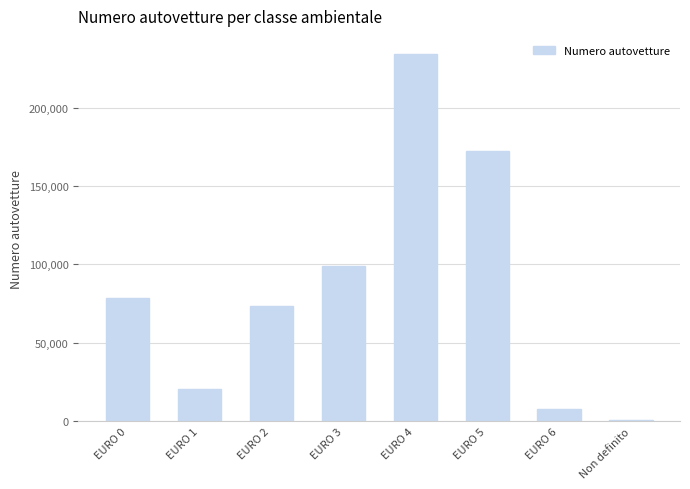

What is the ratio of the value at EURO 1 to the value at EURO 2?

0.3